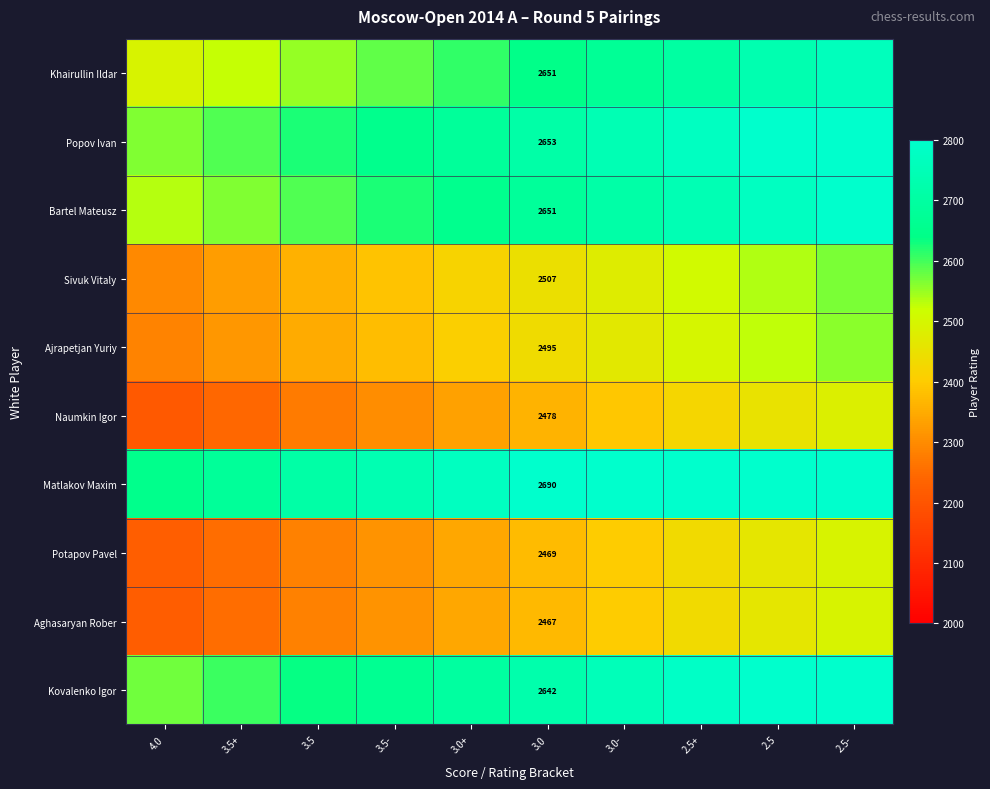

Is it true that Potapov Pavel equals 3959.8 at 3.0?

False